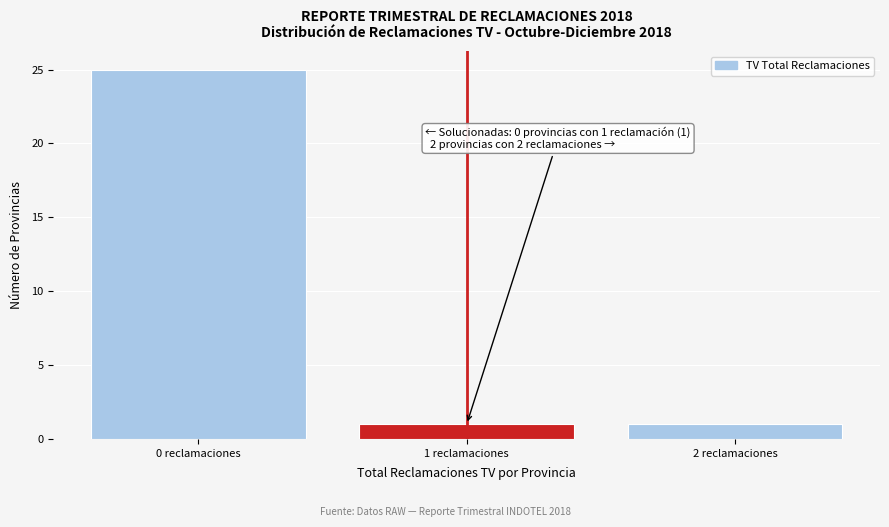

Reading left to right, list all the values displayed in this chart.

0 reclamaciones=25	1 reclamaciones=1	2 reclamaciones=1